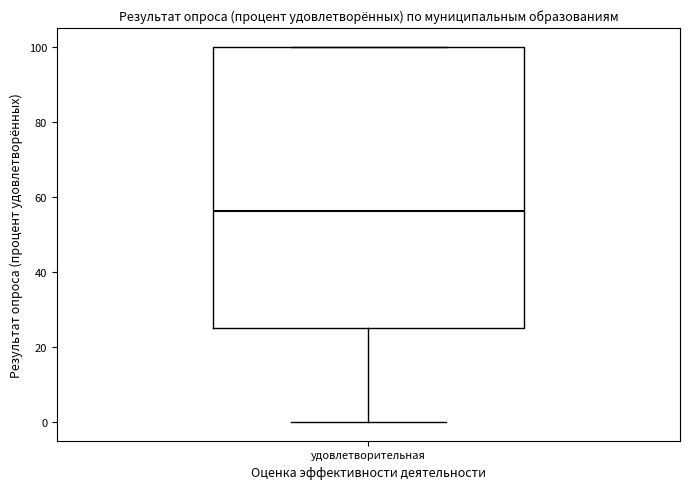

Transcribe this box plot: give where the median line is, the range the box spans, and where the two whiskers end, as read against the y-axis. The values are not printed on the chart, so give them approximately, as read against the axis.

median 56, box 24 to 100, whiskers 0 to 100